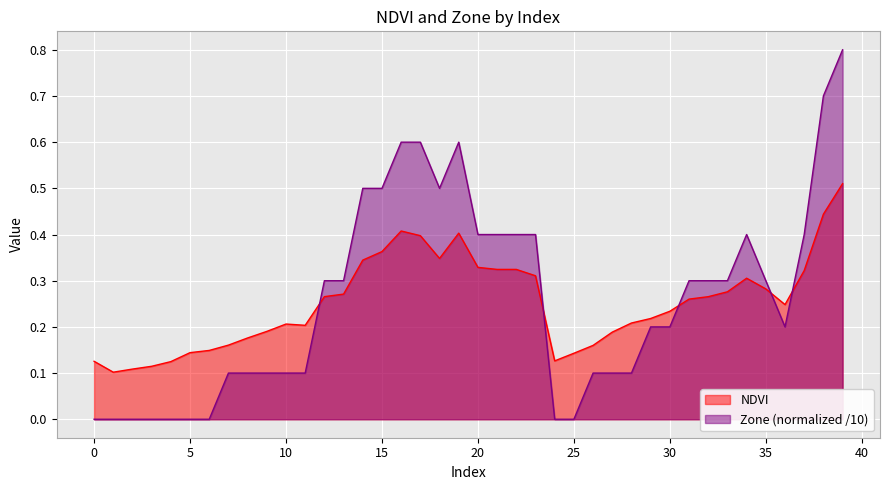

Which series has the largest total across all categories?

Zone (normalized /10)